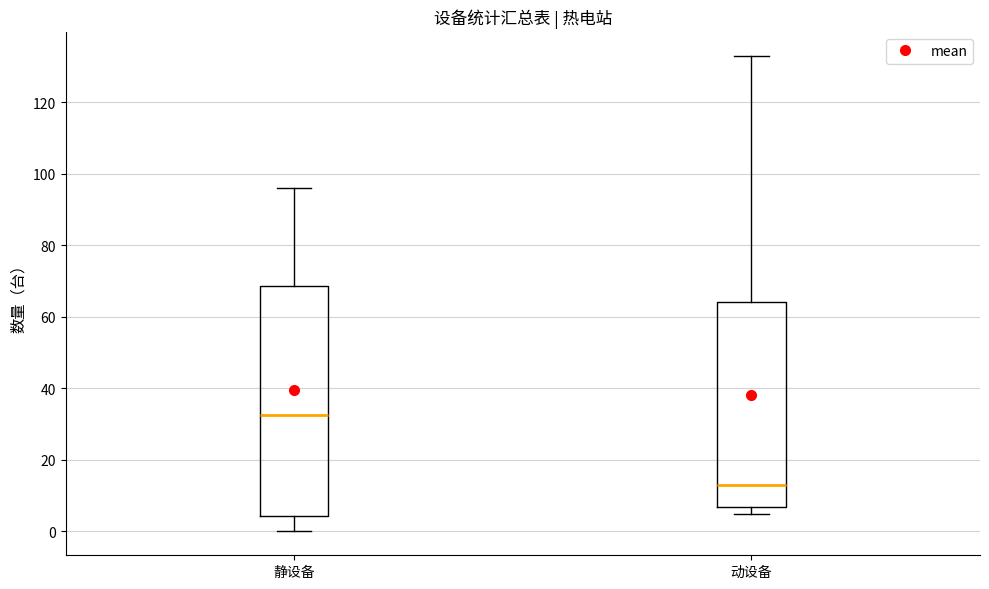

Where does the upper whisker of the box for 动设备 end on the y-axis? The values are not printed on the chart, so give them approximately, as read against the axis.

134